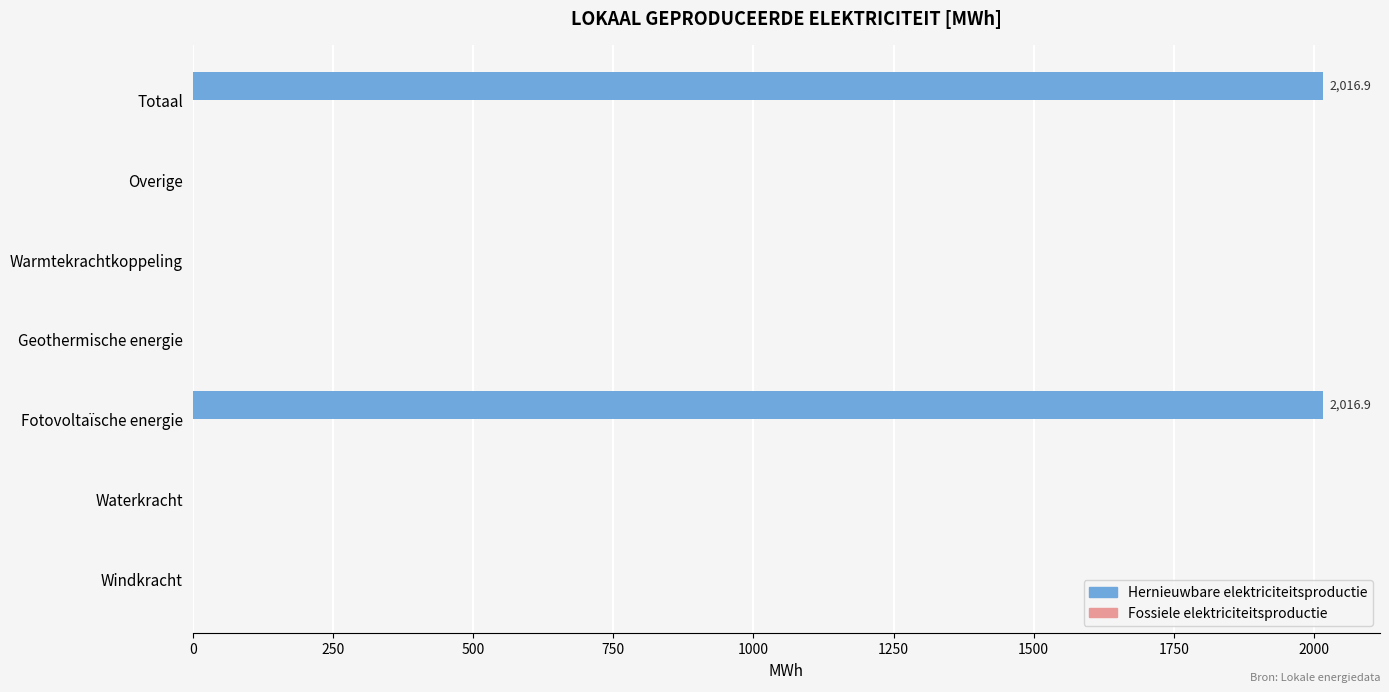

What is the change in value from Waterkracht to Fotovoltaïsche energie?

+2016.9